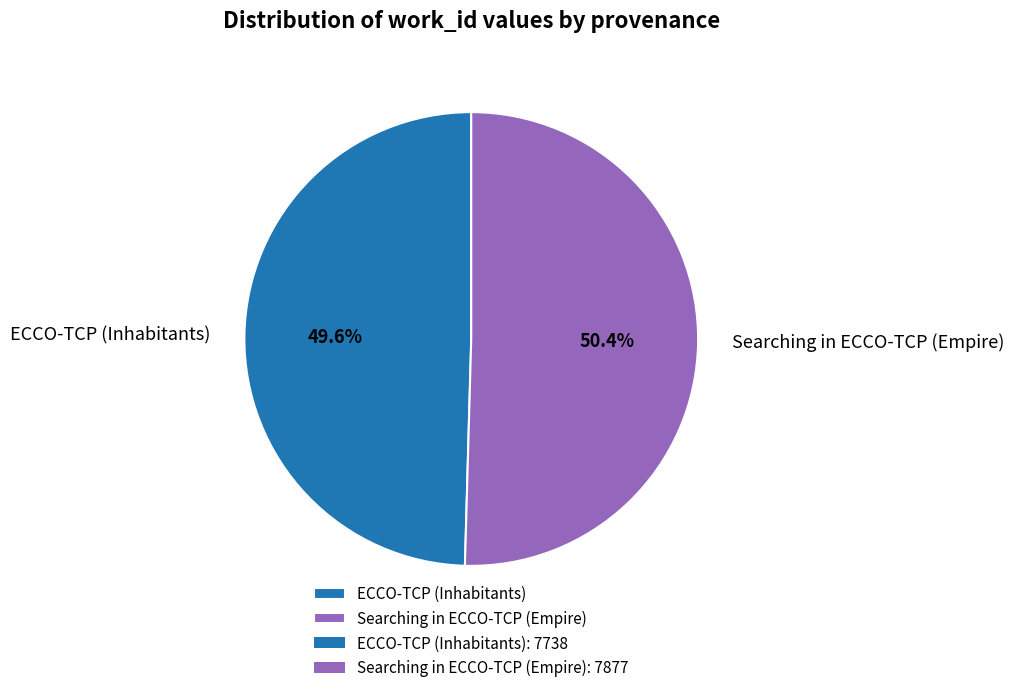

How many segments does this pie chart have?

2